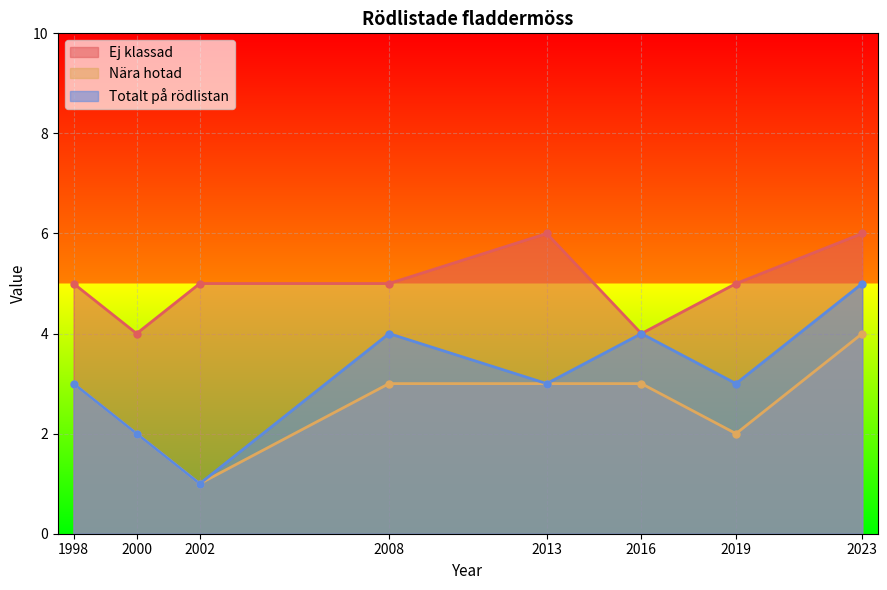

What is the minimum value shown in the chart?

1